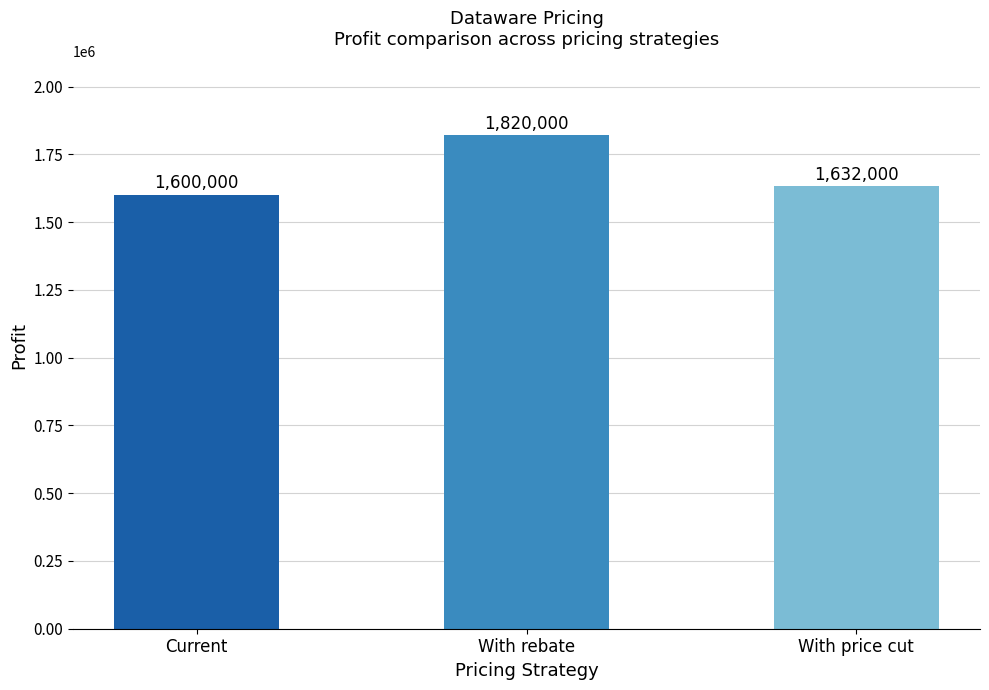

How many data points does each series have?

3